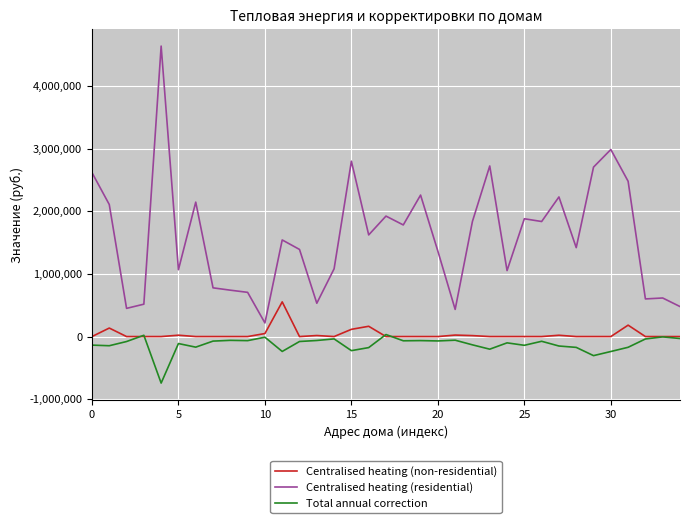

What is the highest value of the Total annual correction series?

32319.9